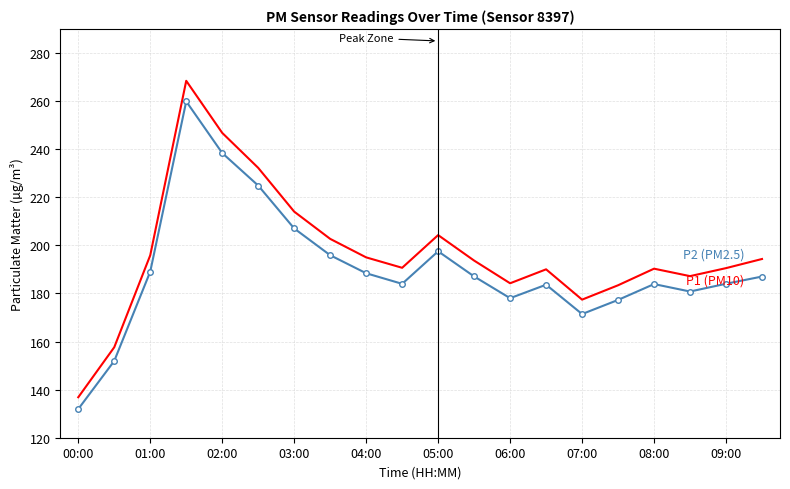

What is the minimum value shown in the chart?

131.9